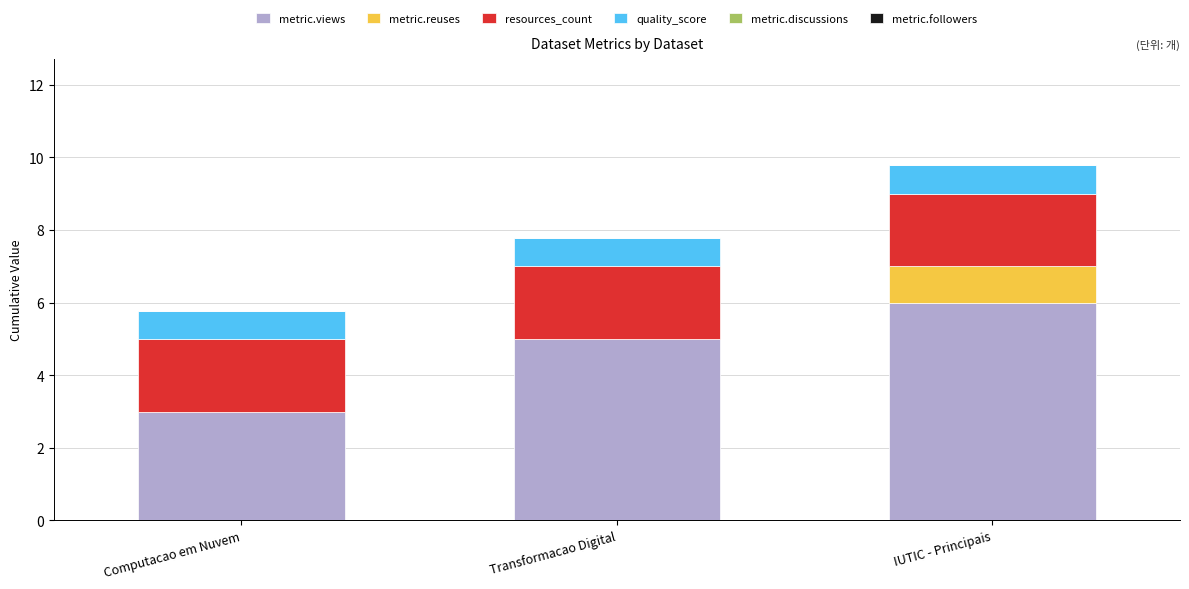

How many categories are shown in the chart?

3